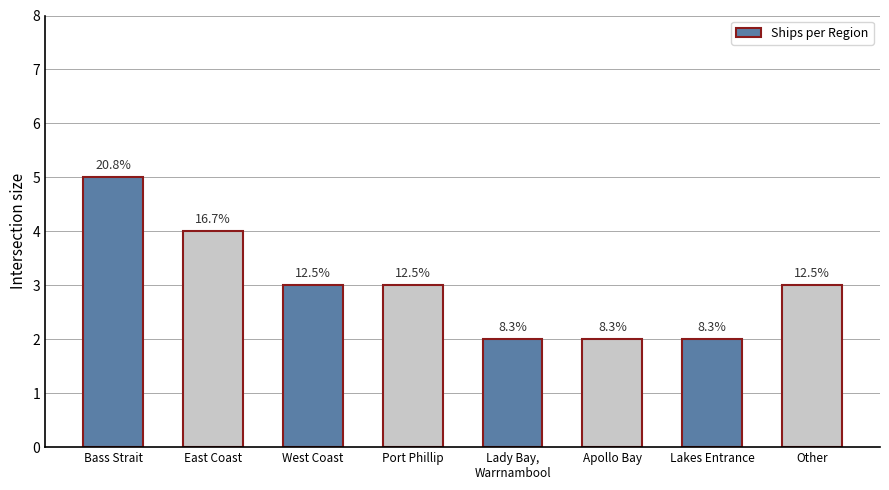

Does the chart contain any negative values?

No